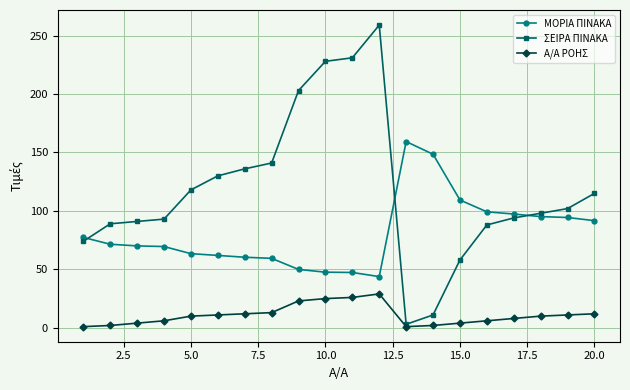

Rank the series by their average value, from highest to lowest.

ΣΕΙΡΑ ΠΙΝΑΚΑ, ΜΟΡΙΑ ΠΙΝΑΚΑ, Α/Α ΡΟΗΣ